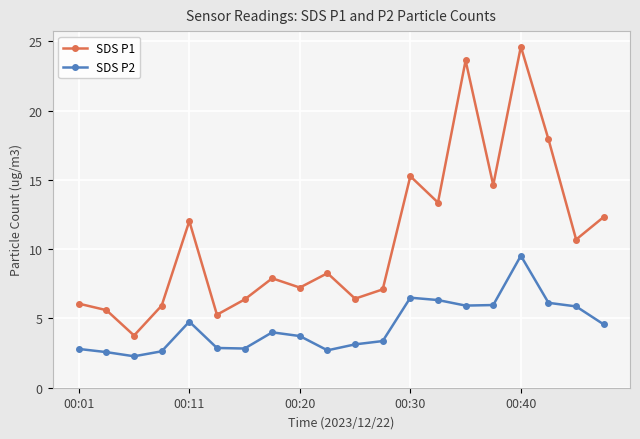

What is the average value of the SDS P1 series?

10.7